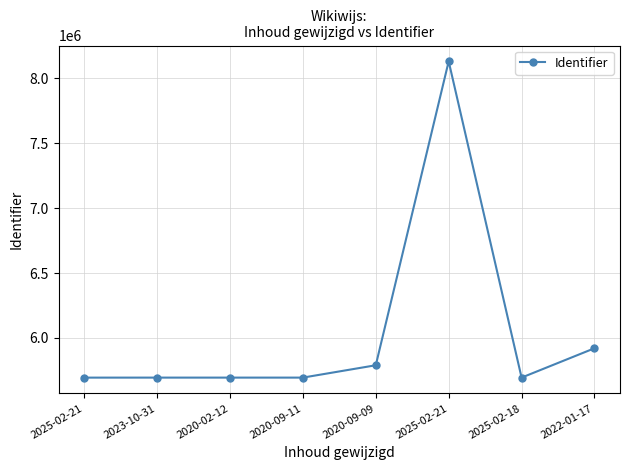

Reading left to right, list all the values displayed in this chart.

2025-02-21=5693977	2023-10-31=5694085	2020-02-12=5694086	2020-09-11=5694087	2020-09-09=5789324	2025-02-21=8131569	2025-02-18=5694088	2022-01-17=5920288